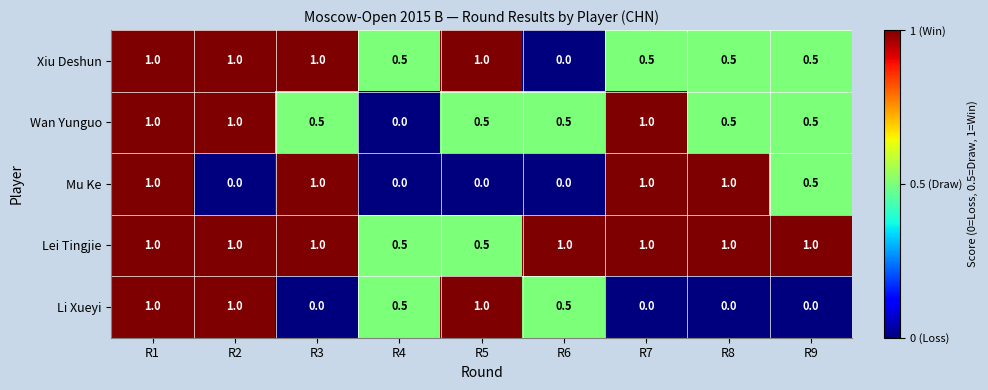

Between R6 and R8, which series saw the biggest shift?

Mu Ke